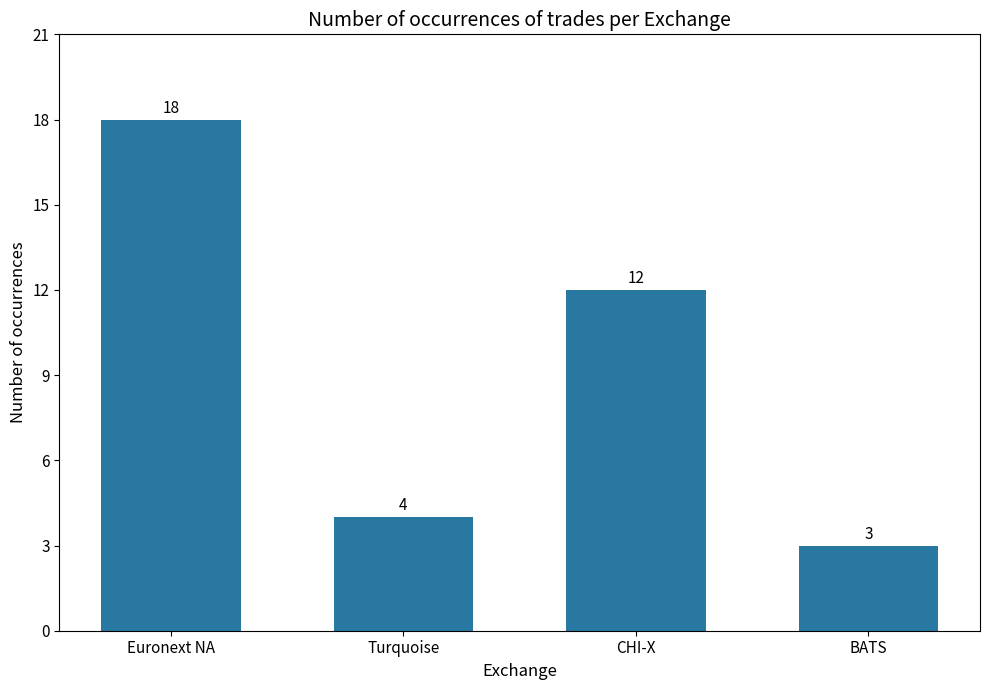

How many bars are there in total?

4